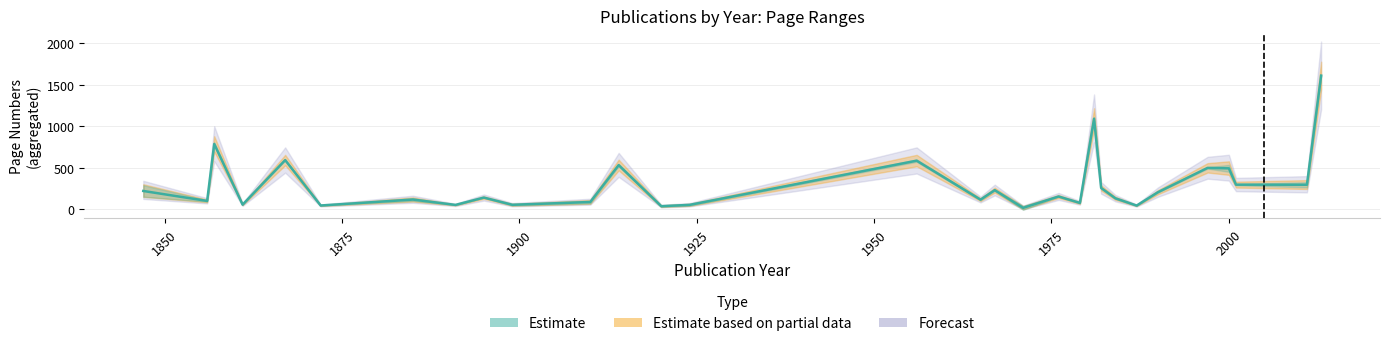

The value of Seite Bis at 1984 is 140. True or false?

True